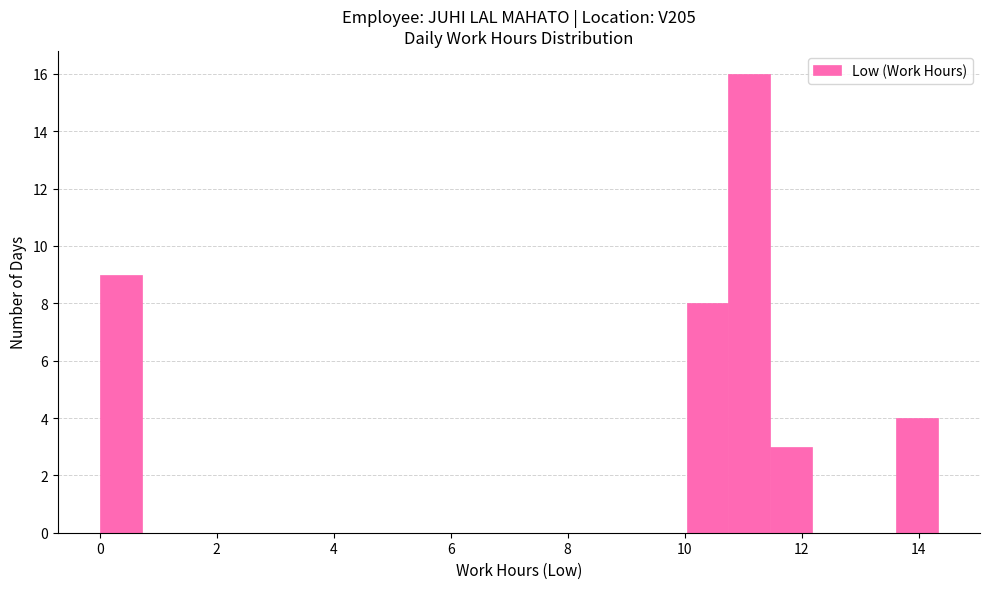

Read against the x-axis, roughly where is the centre of the tallest bar?

11.2